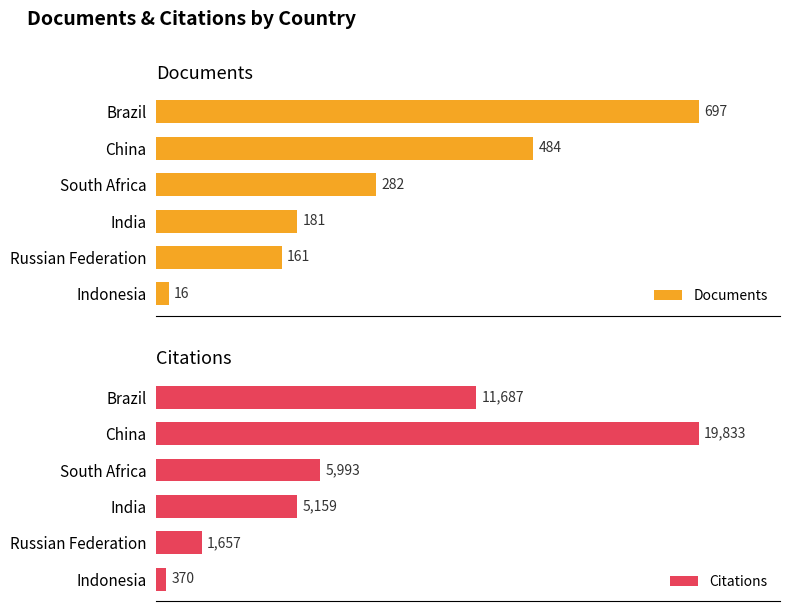

At which label does Documents reach its peak?

Brazil